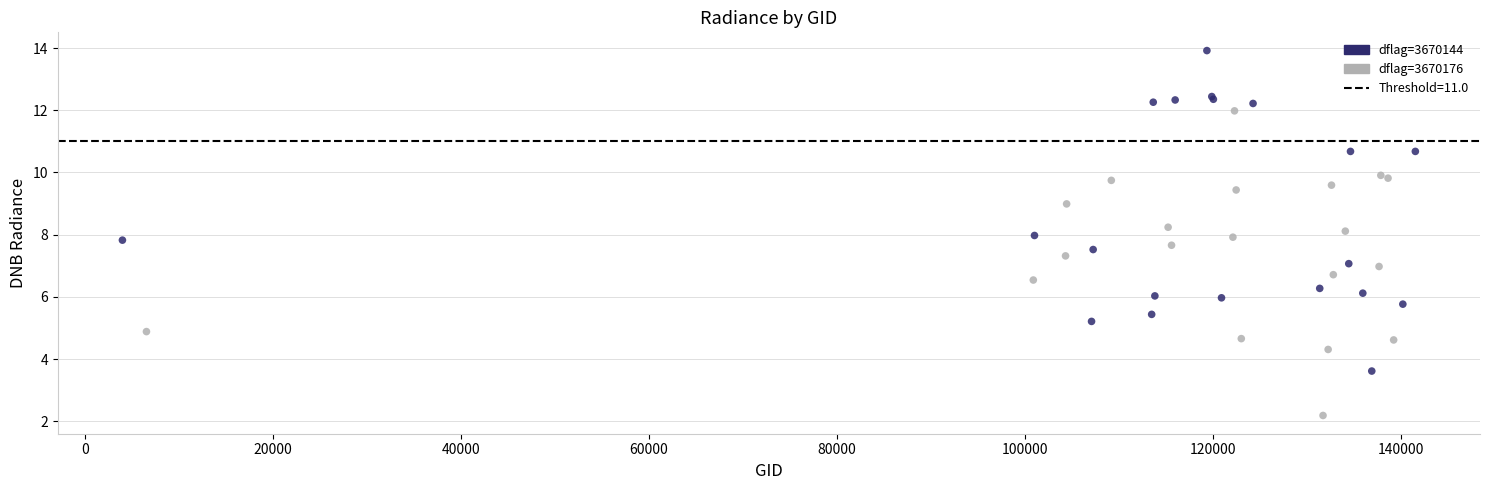

Which series reaches the minimum Y coordinate?

dflag=3670176